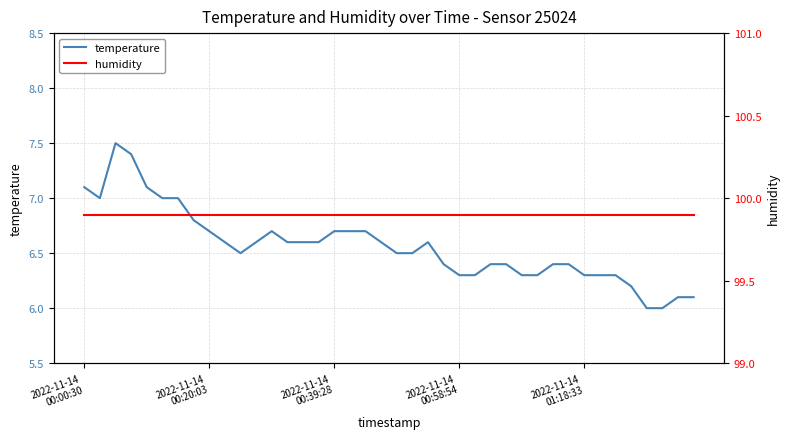

What is the maximum value shown in the chart?

99.9